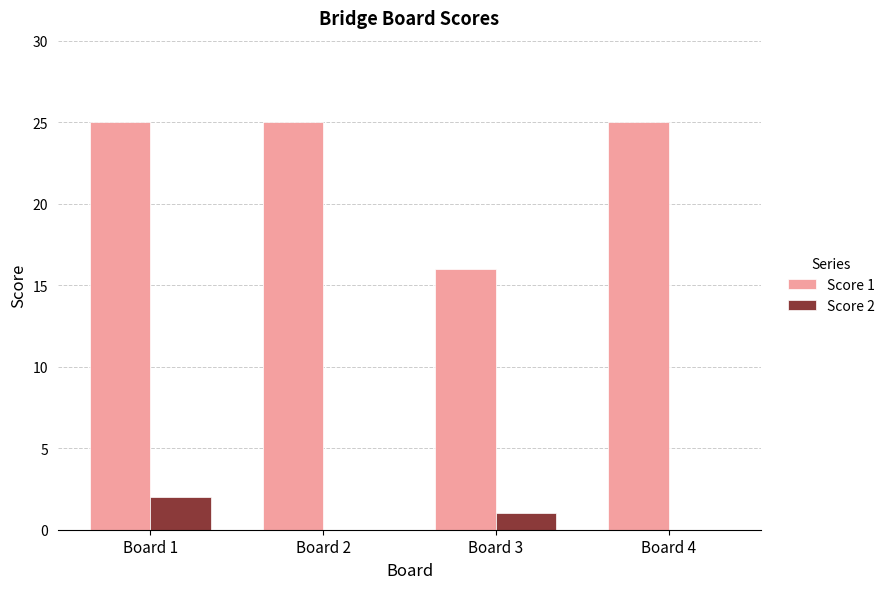

How many data points does each series have?

4